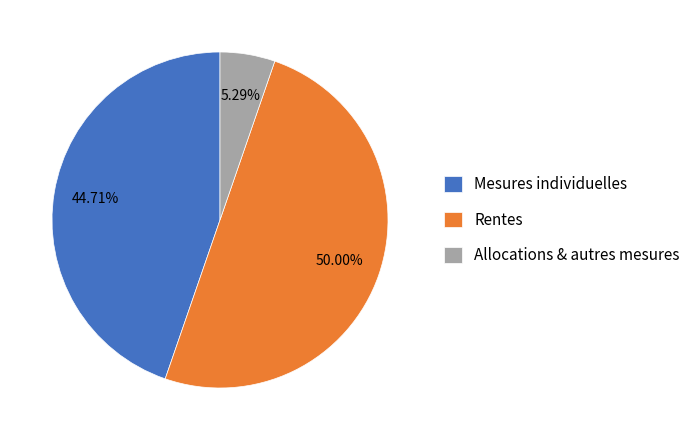

What is the largest slice in the pie chart?

Rentes